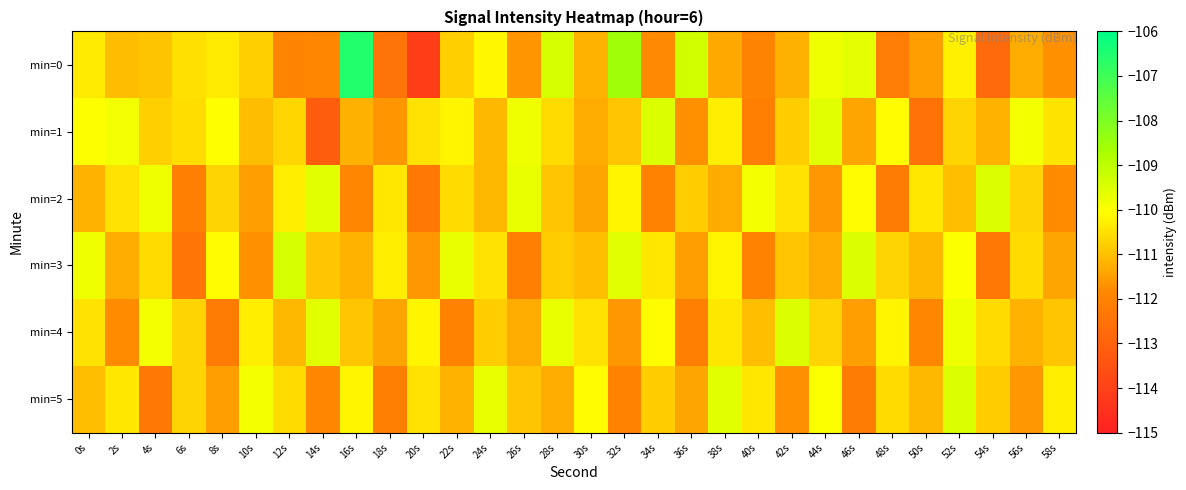

What is the greatest value displayed?

-106.5